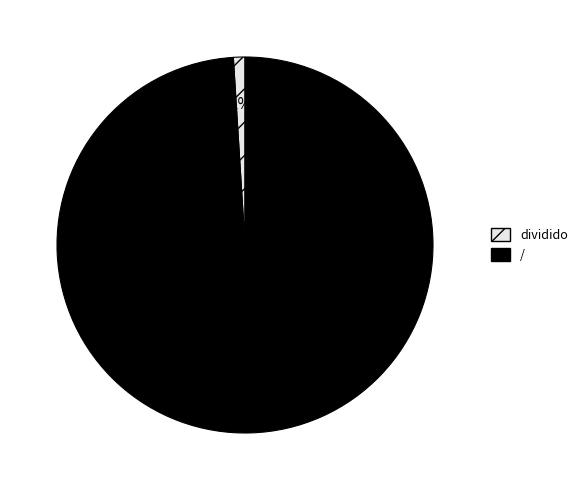

Do dividido and / together represent more than half of the pie?

Yes